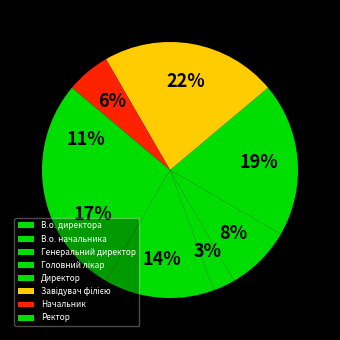

Which slice is the smallest?

Генеральний директор